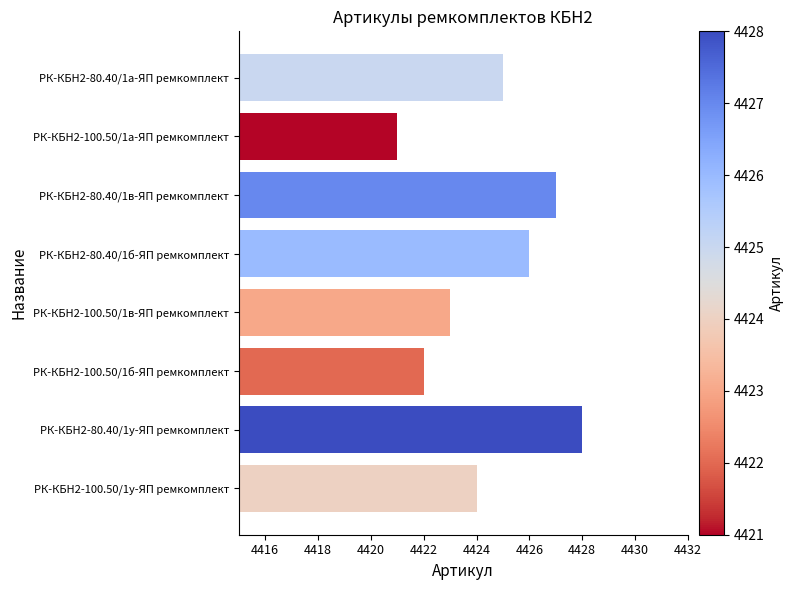

What is the maximum value shown in the chart?

4428